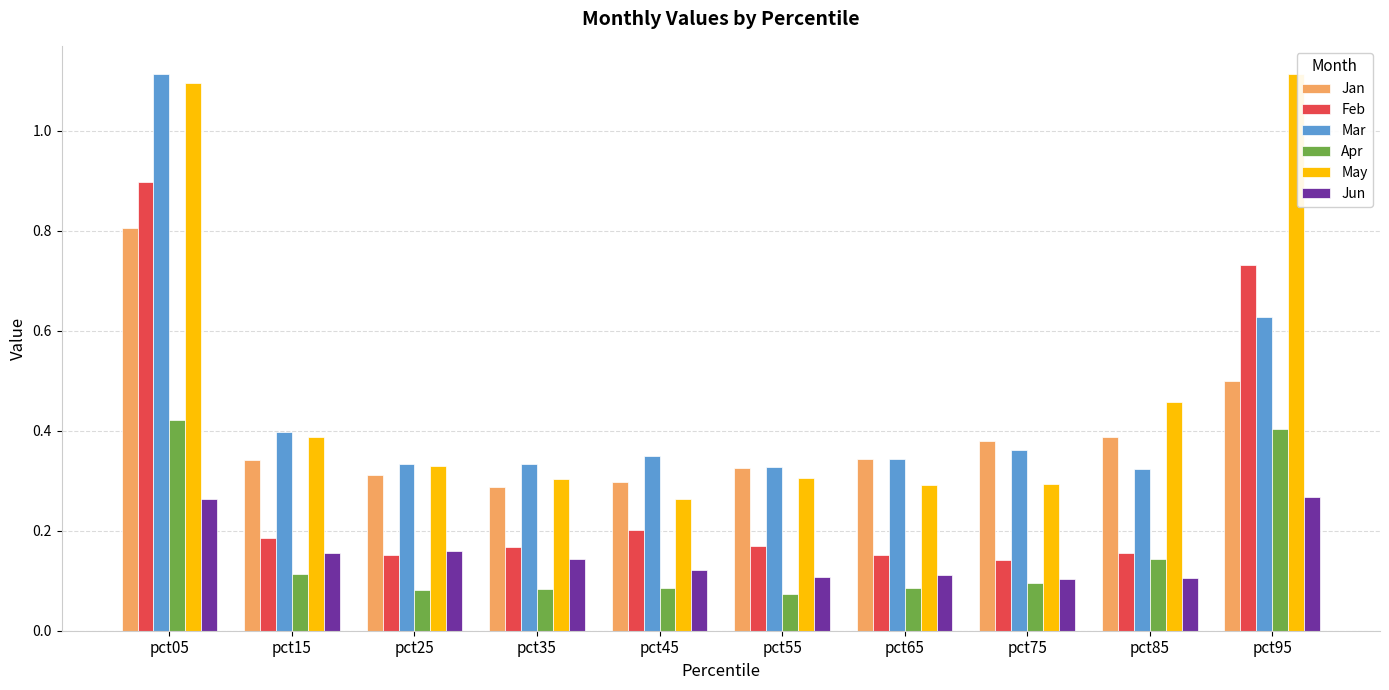

Which series has the largest total across all categories?

May